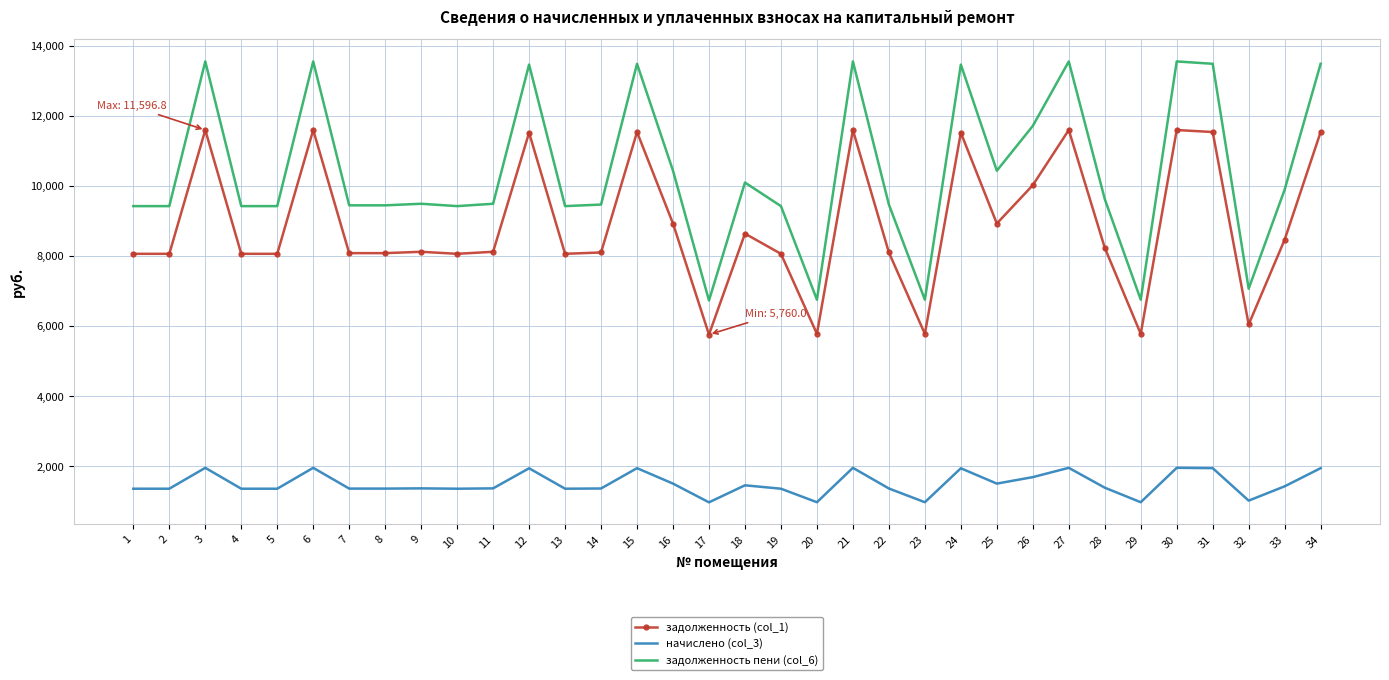

Which series has the largest total across all categories?

задолженность пени (col_6)